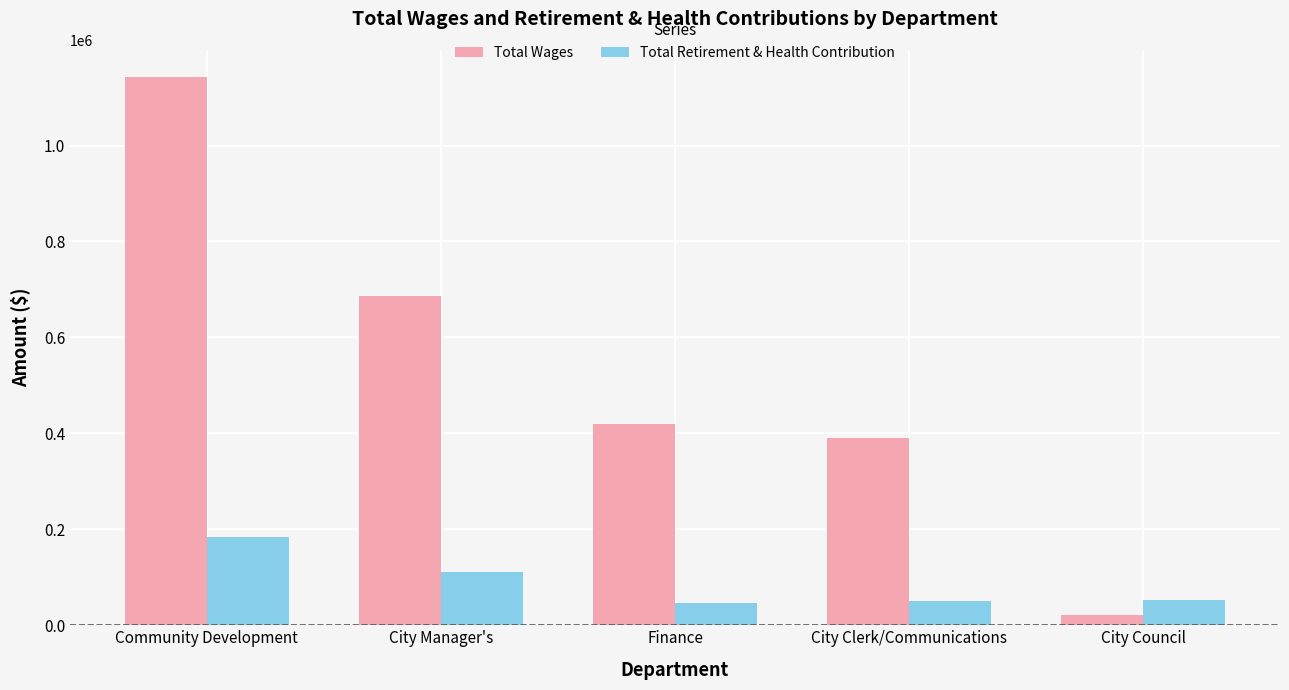

What is the total value across all series at City Council?

75299